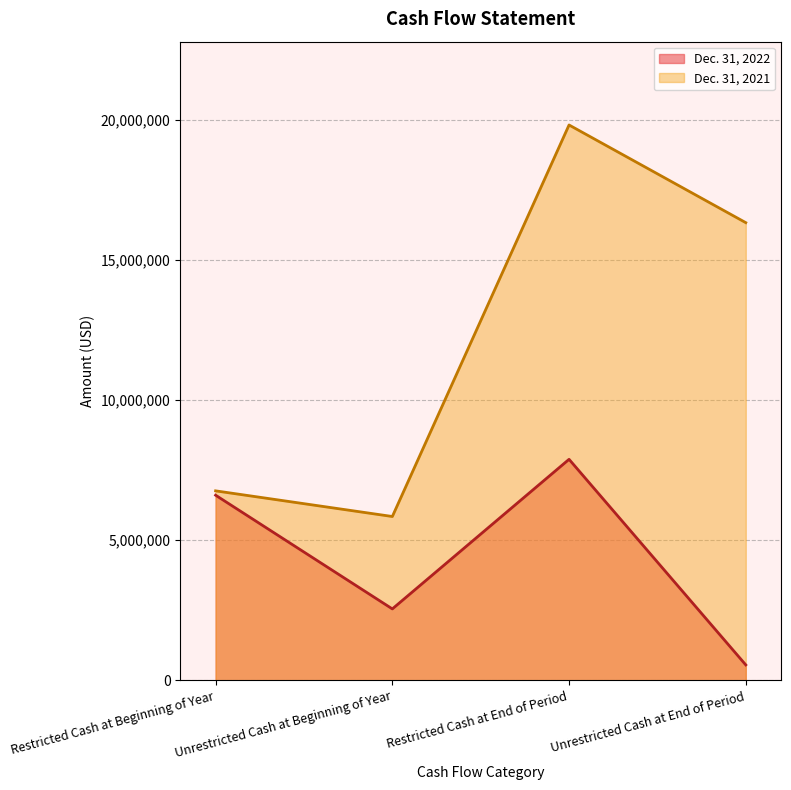

Where is the first local maximum for Dec. 31, 2021?

Restricted Cash at End of Period